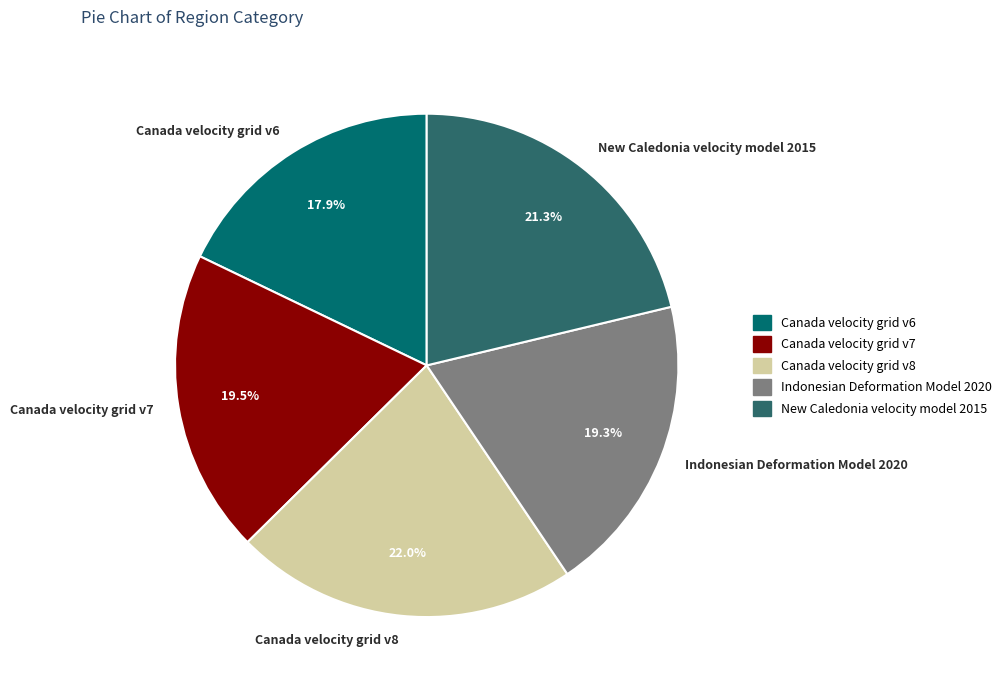

The Indonesian Deformation Model 2020 slice represents 6% of the pie. True or false?

False